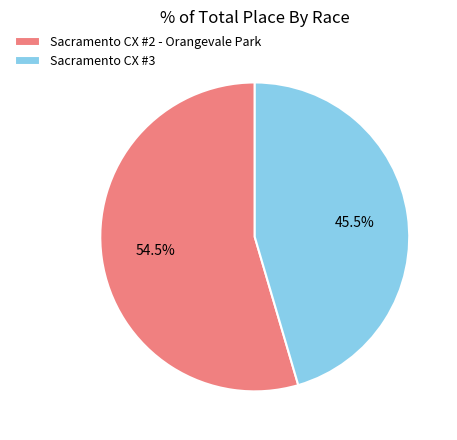

Between Sacramento CX #3 and Sacramento CX #2 - Orangevale Park, which is larger?

Sacramento CX #2 - Orangevale Park